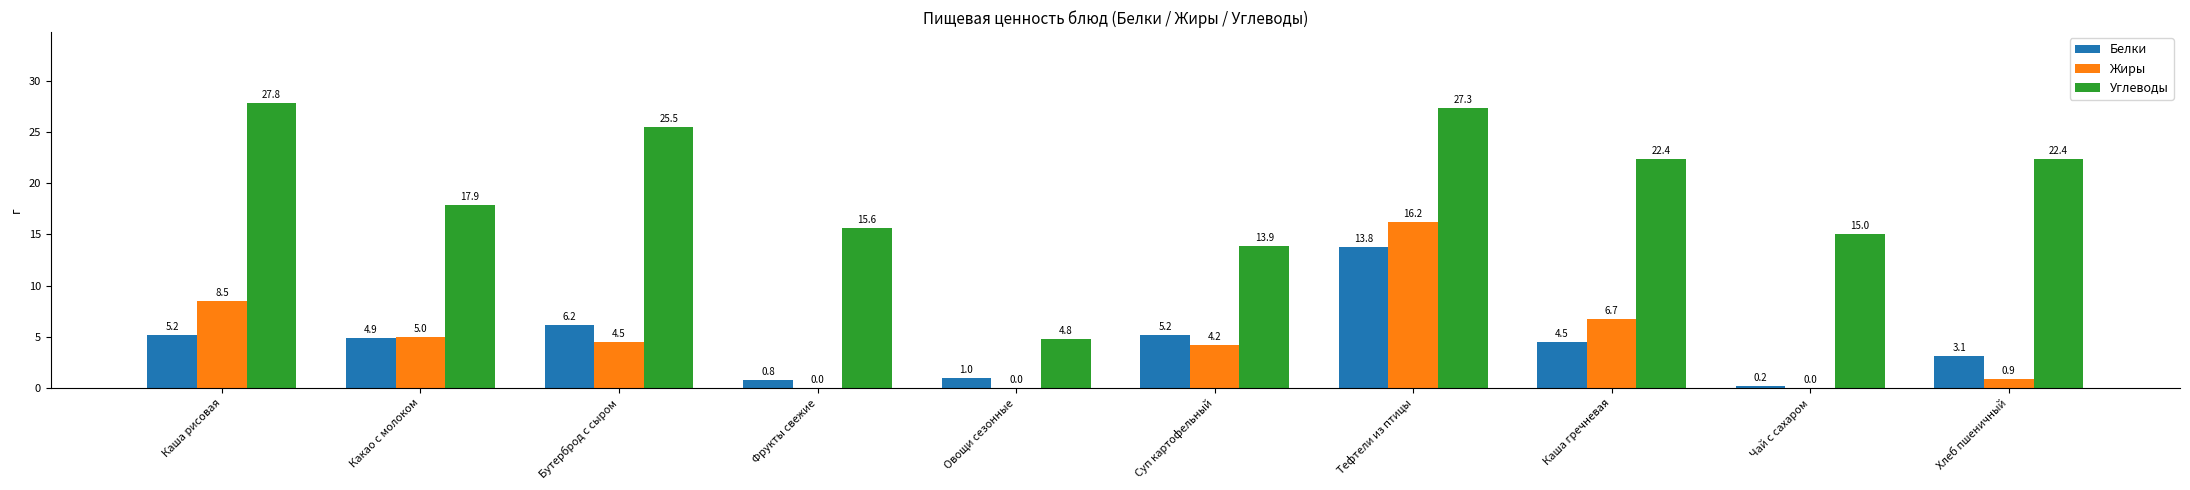

At which label does Углеводы first exceed 22?

Каша рисовая